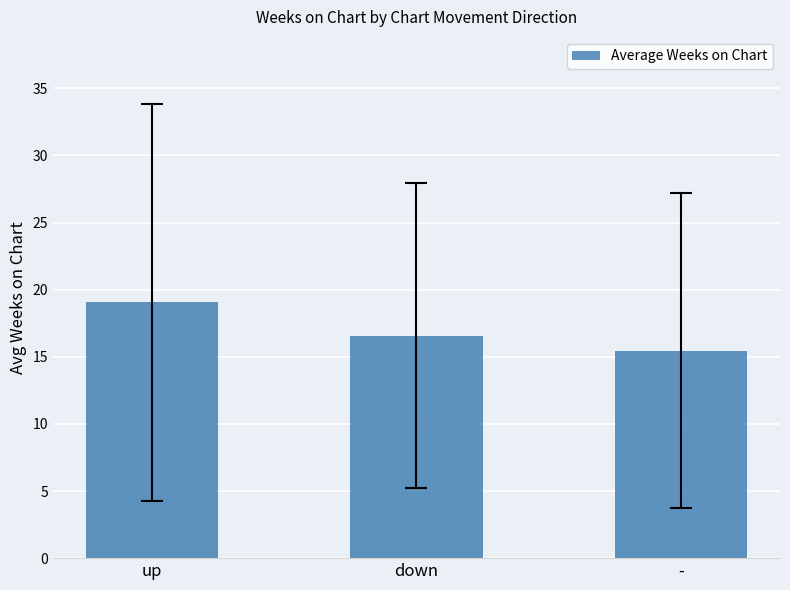

The value at - is 24.4. True or false?

False